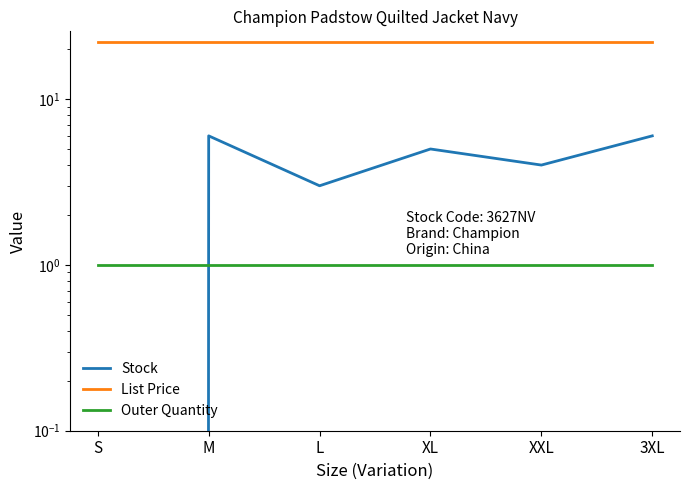

True or false: Stock and Outer Quantity intersect in this chart.

True